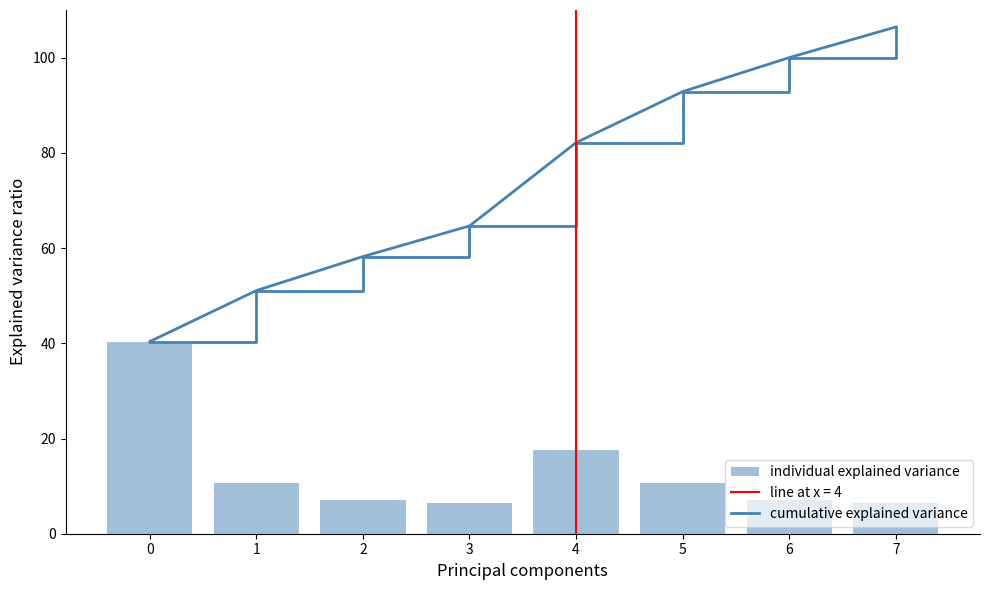

Which category has the highest value across all series?

7